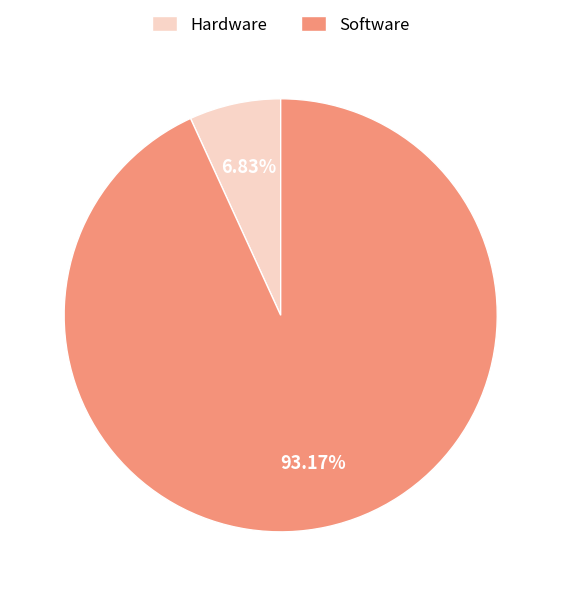

Which slice is the largest?

Software